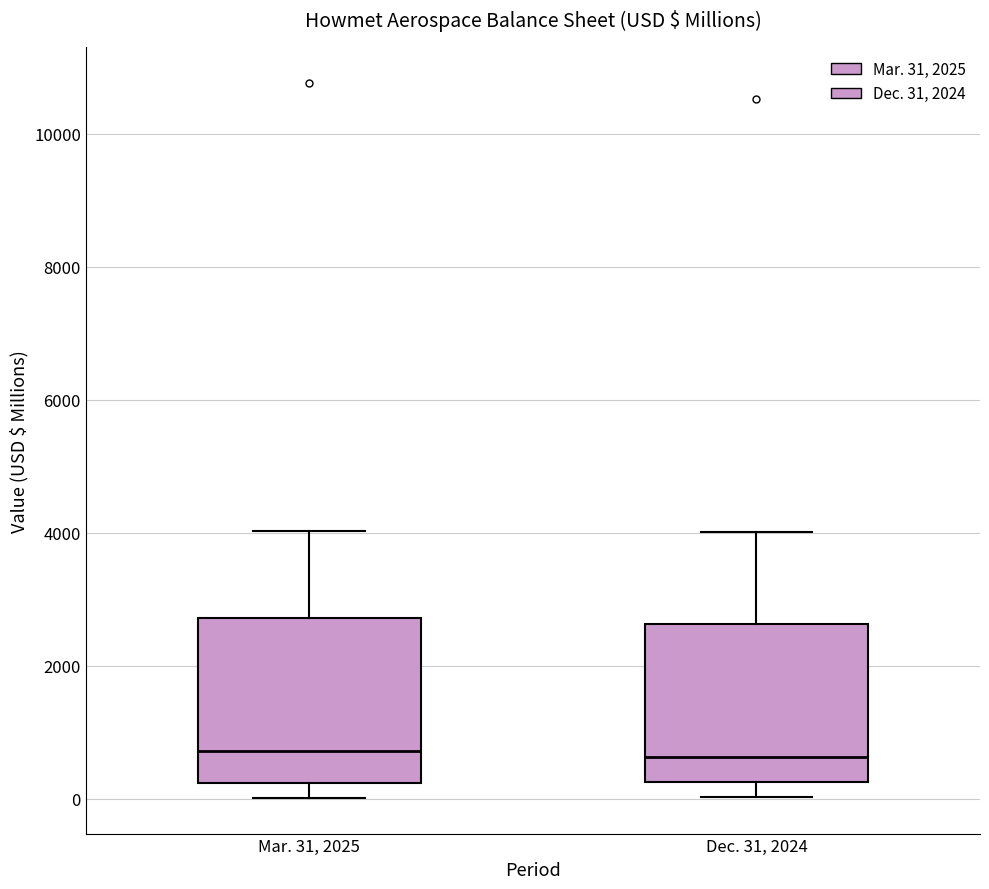

Reading left to right, read every box against the y-axis: the position of its median line, the range the box covers, and the ends of its whiskers. The values are not printed on the chart, so give them approximately, as read against the axis.

Mar. 31, 2025: median 800, box 200 to 2800, whiskers 0 to 4000
Dec. 31, 2024: median 600, box 200 to 2600, whiskers 0 to 4000